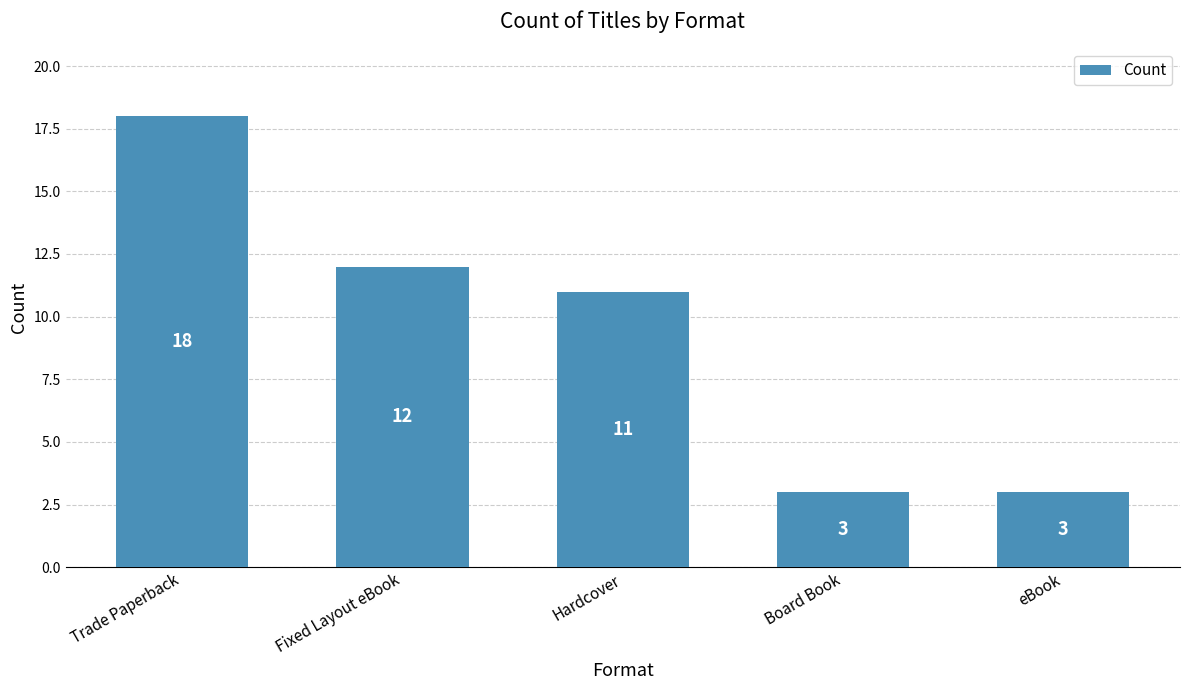

Where does the data first go above 11?

Trade Paperback